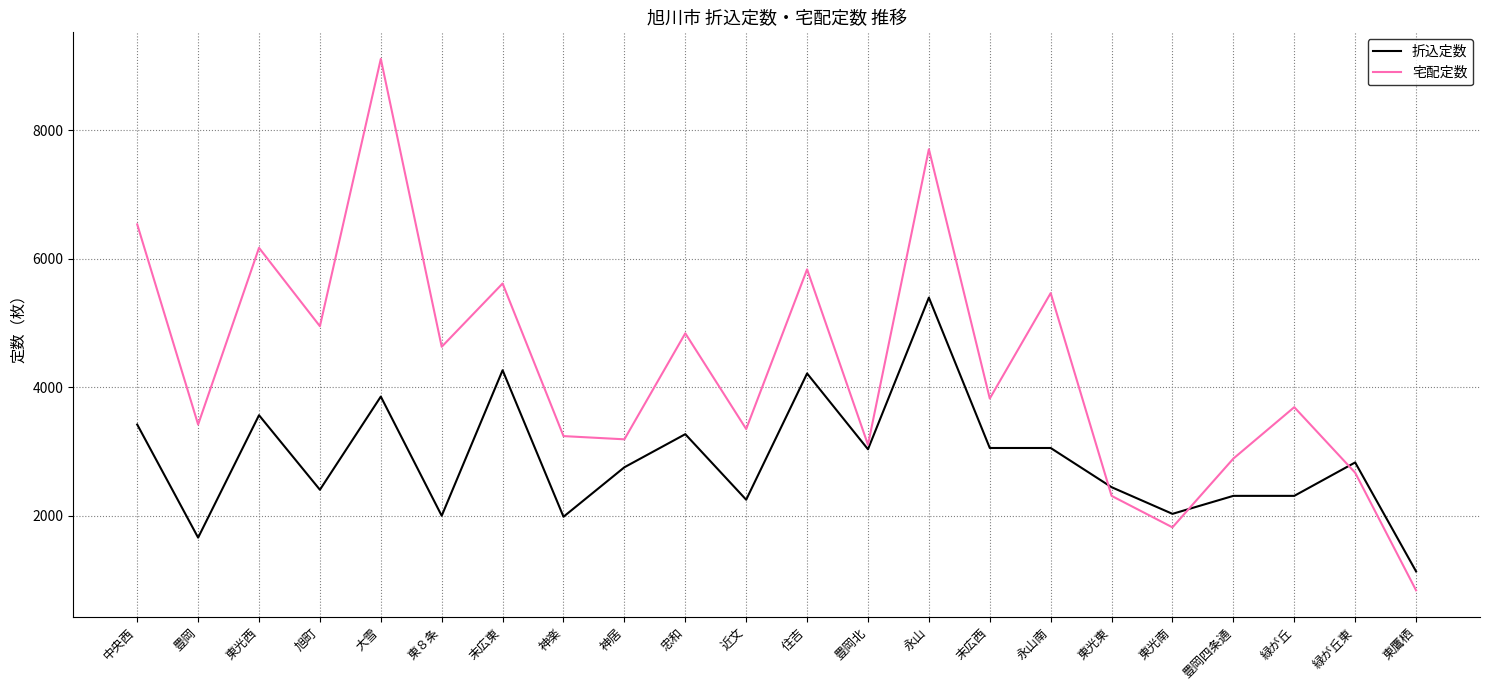

The value of 折込定数 at 東光西 is 3565. True or false?

True